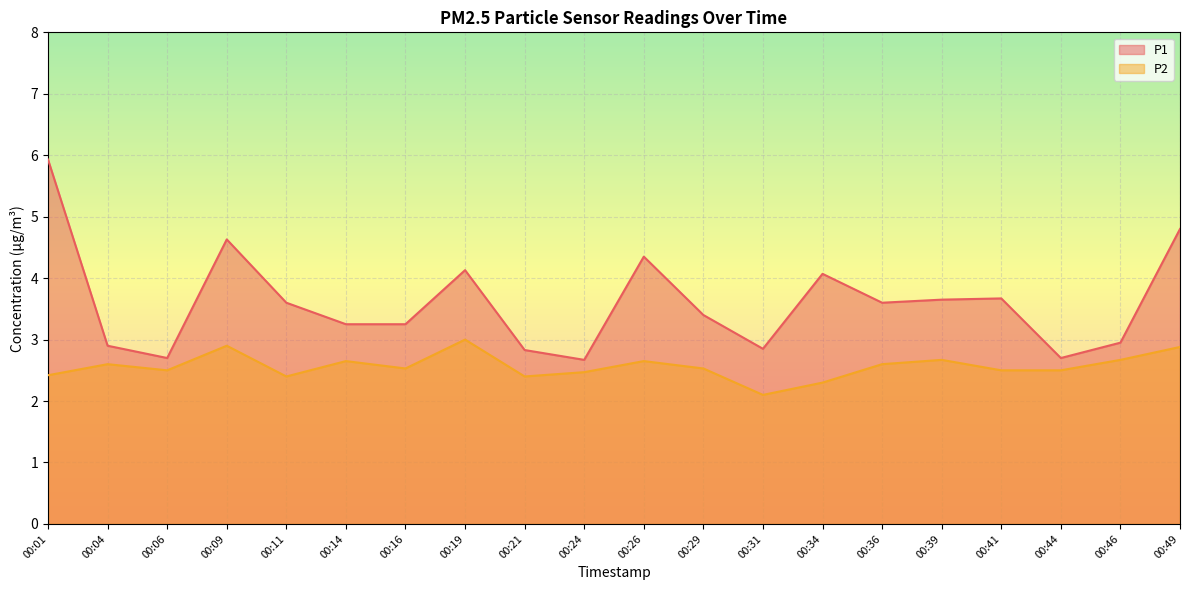

The value of P2 at 00:39 is 2.7. True or false?

True